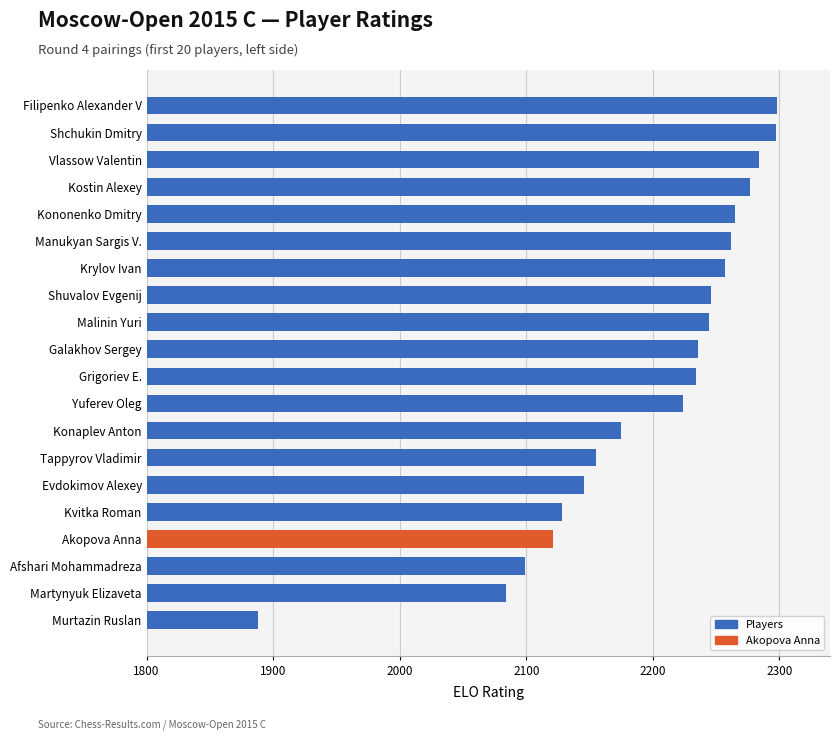

What is the greatest value displayed?

2298